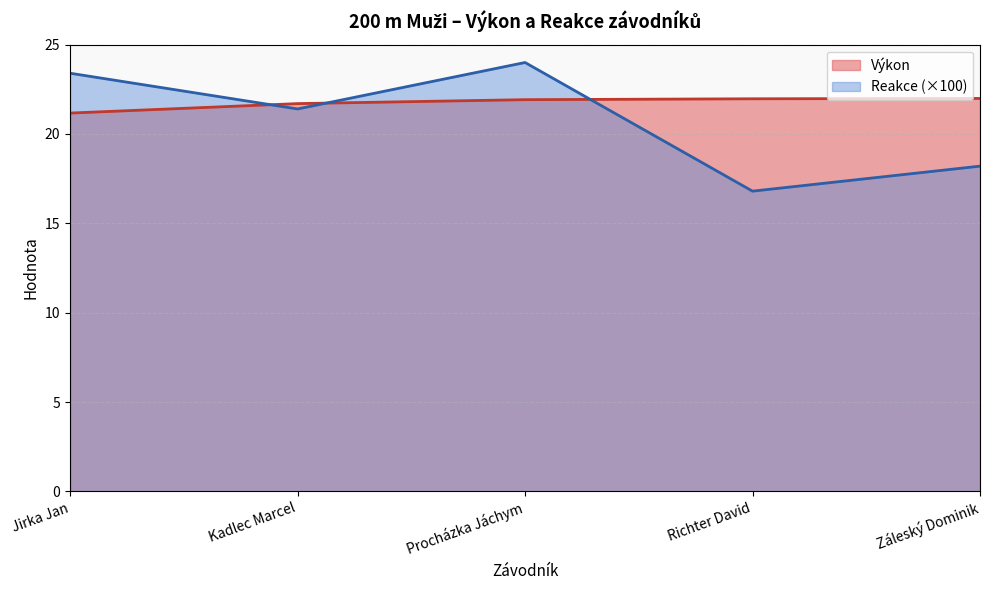

What is the difference between the Výkon values at Kadlec Marcel and Jirka Jan?

0.5